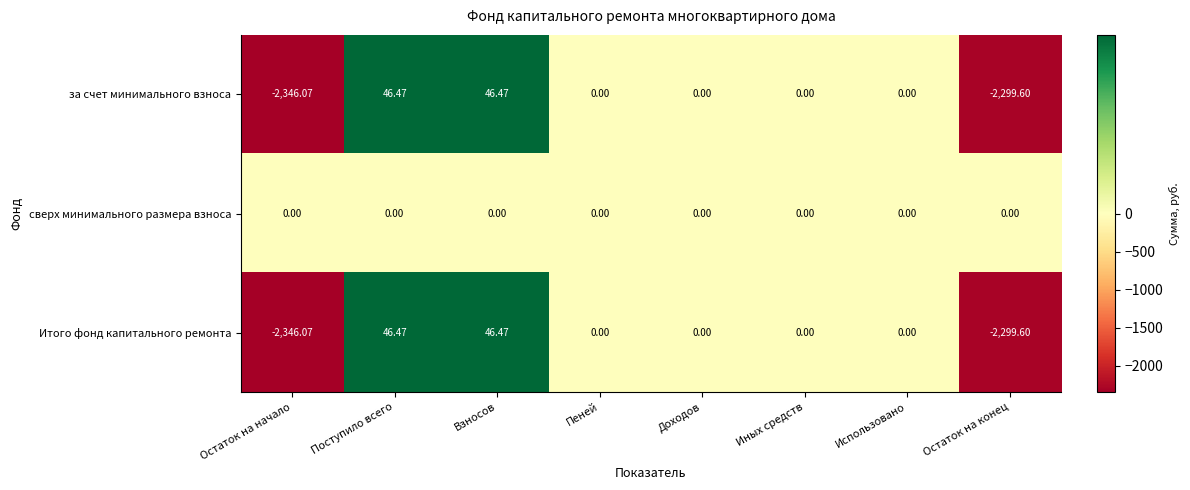

Which series has the largest total across all categories?

сверх минимального размера взноса